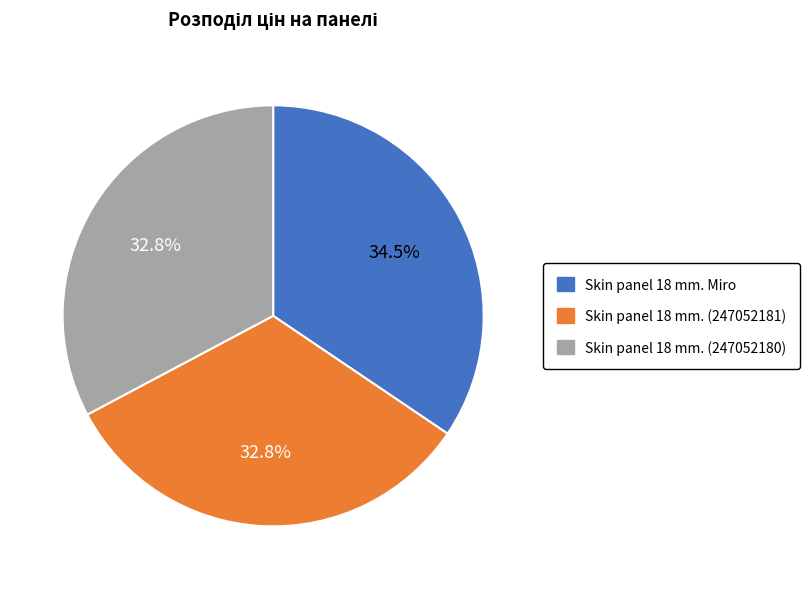

Do Skin panel 18 mm. Miro and Skin panel 18 mm. (247052180) together represent more than half of the pie?

Yes